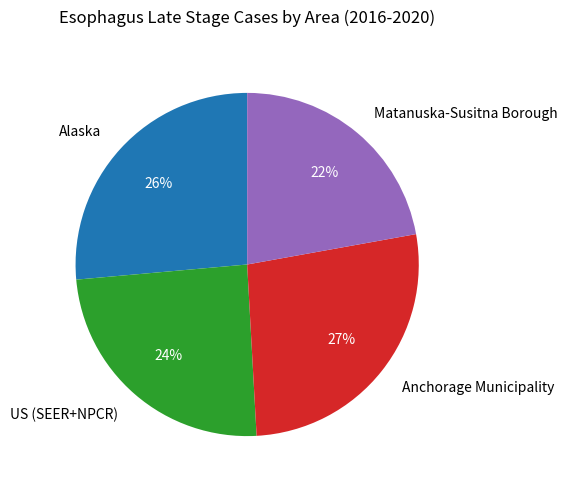

To the nearest percent, what is the difference between the largest and smallest slice percentages?

5%